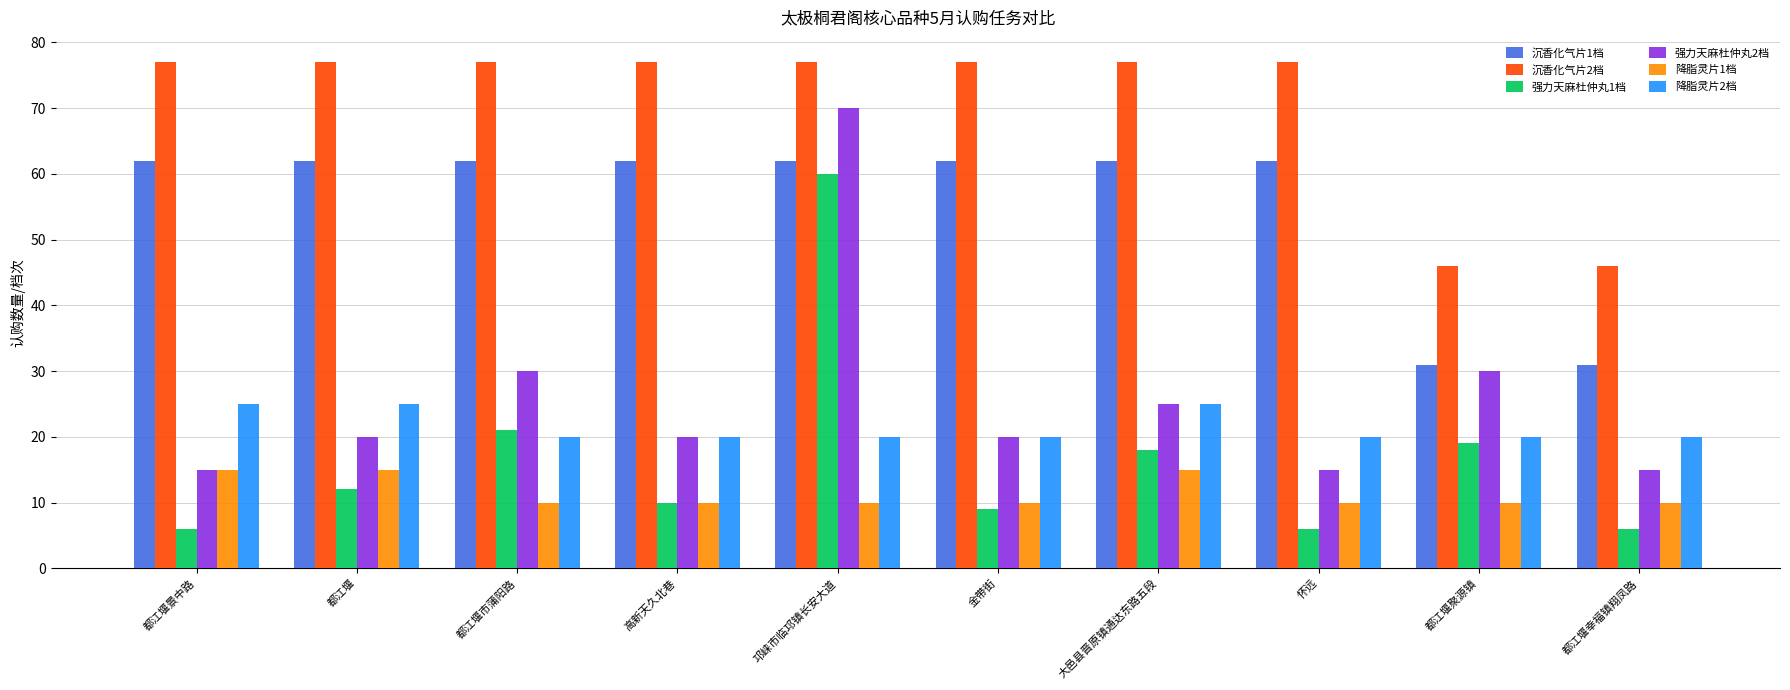

What is the total value across all series at 都江堰聚源镇?

156